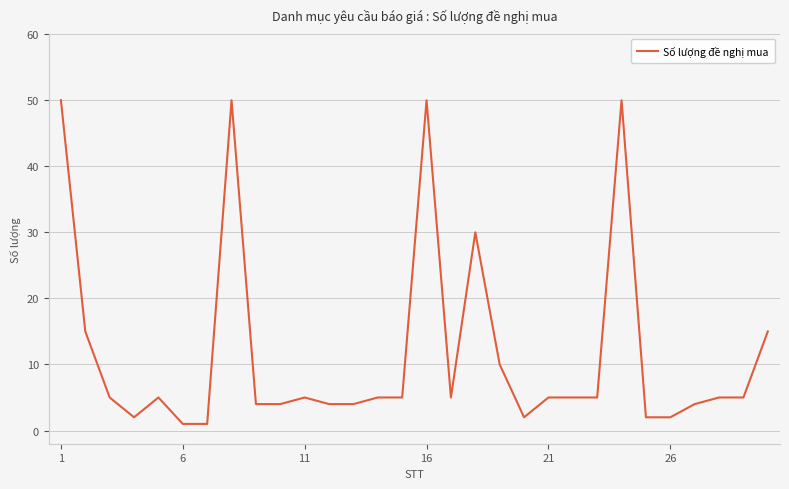

What is the difference between the maximum and minimum values?

49